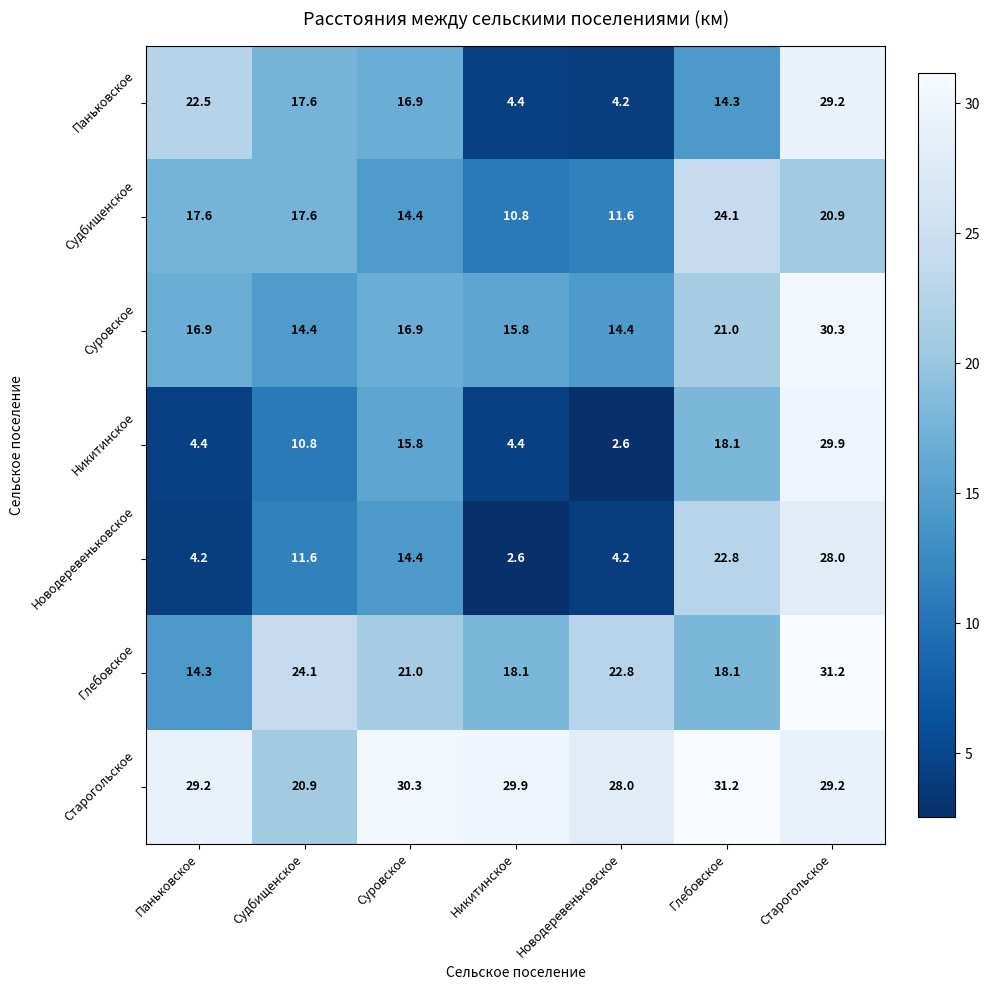

How many series are shown in this chart?

7